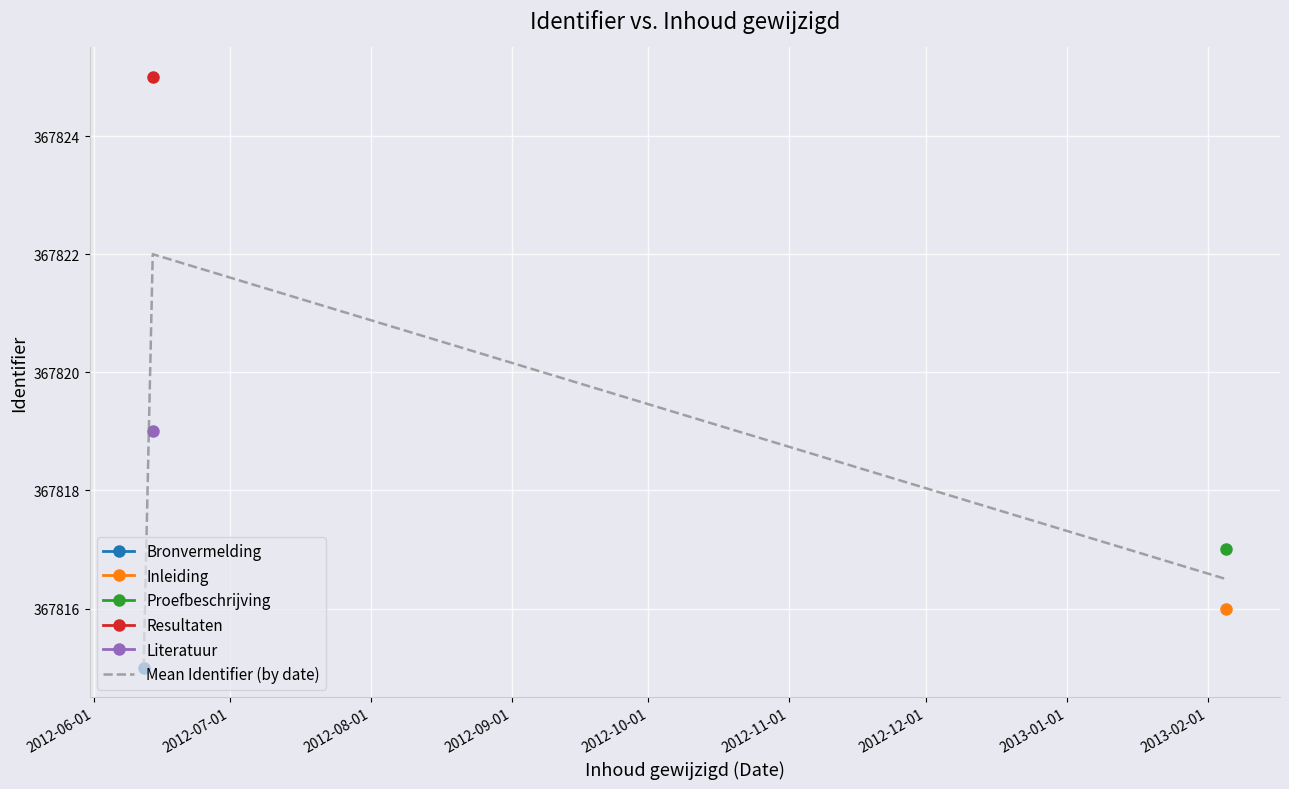

Reading right to left, list all the values displayed in this chart.

367816.5	367822.0	367815.0